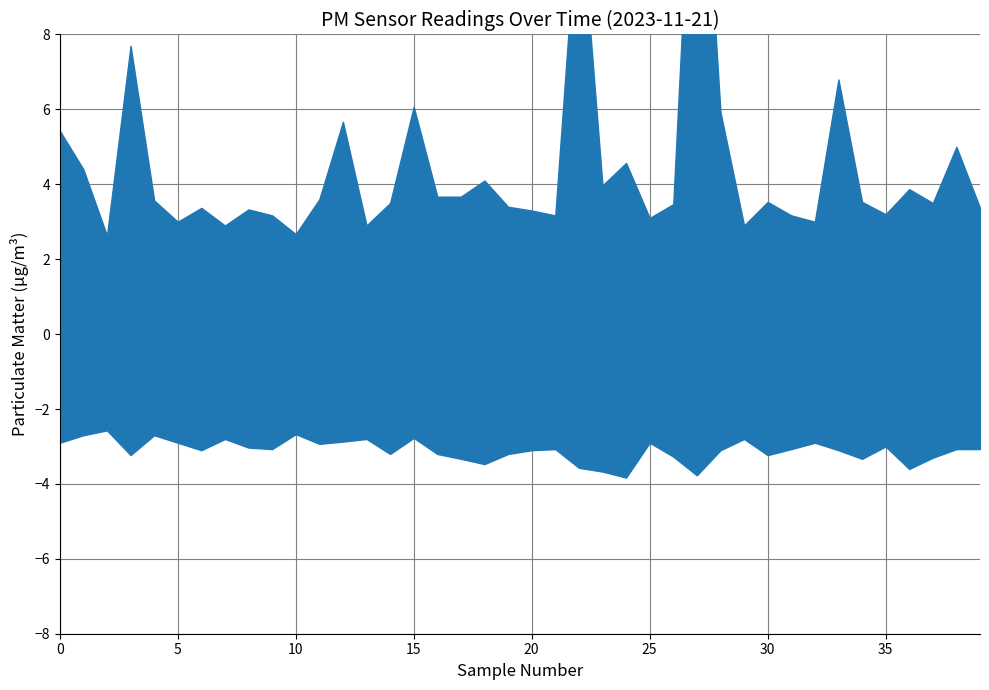

What are all the series names shown in the legend?

P1, P2